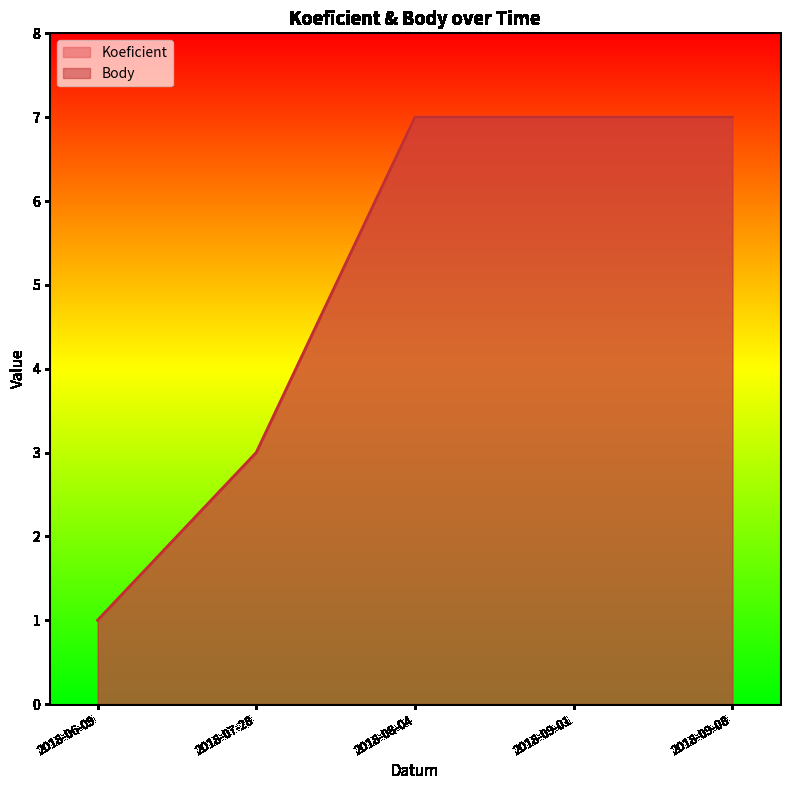

What is the value of the Koeficient point at the 4th from the left?

7